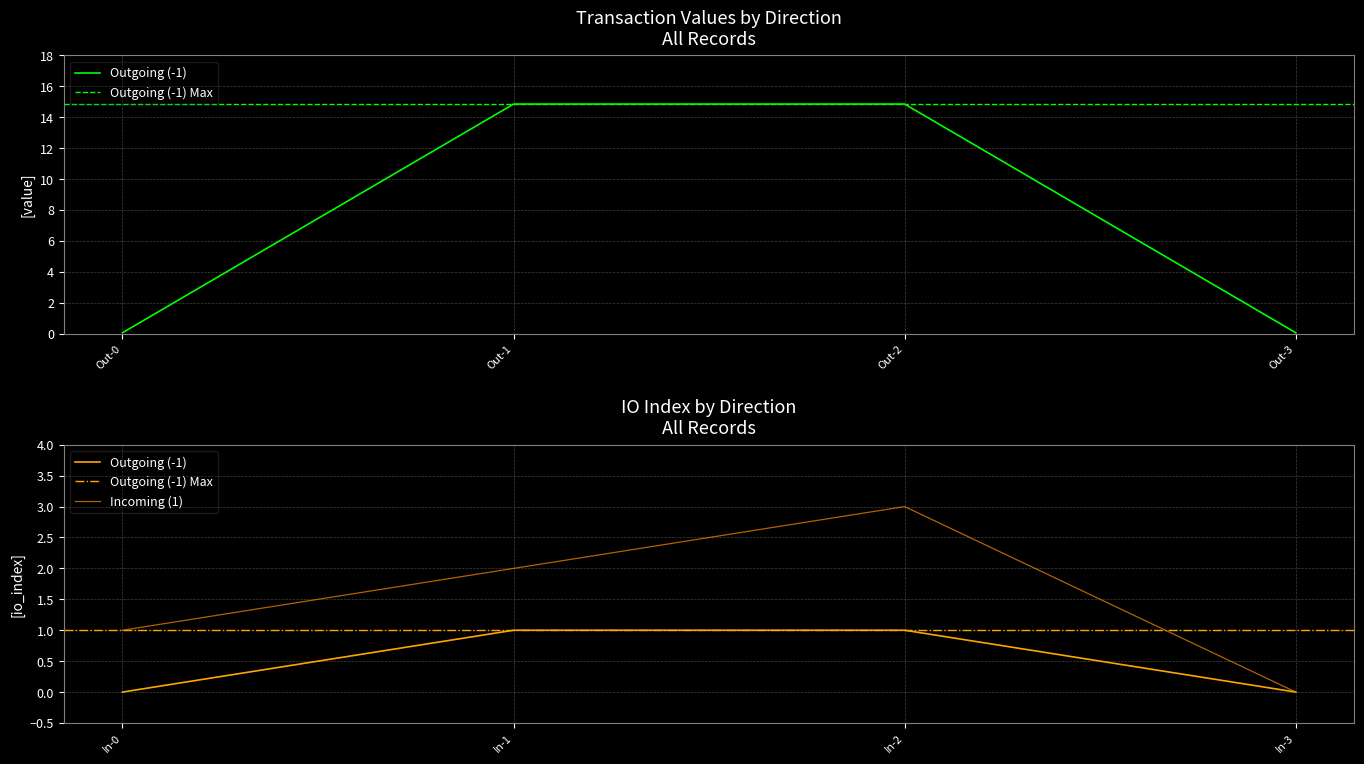

What is the total value across all series at 1?

16.9